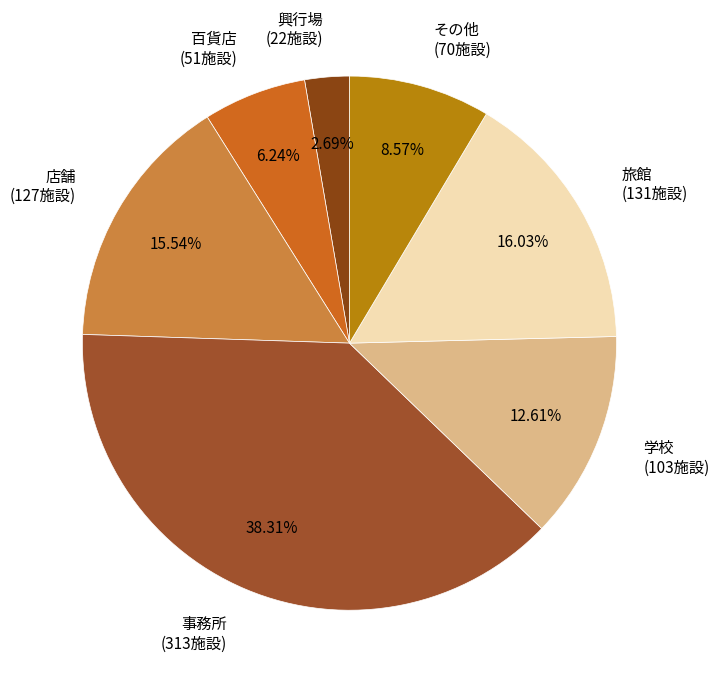

How much of the chart is everything except 旅館?

84.0%